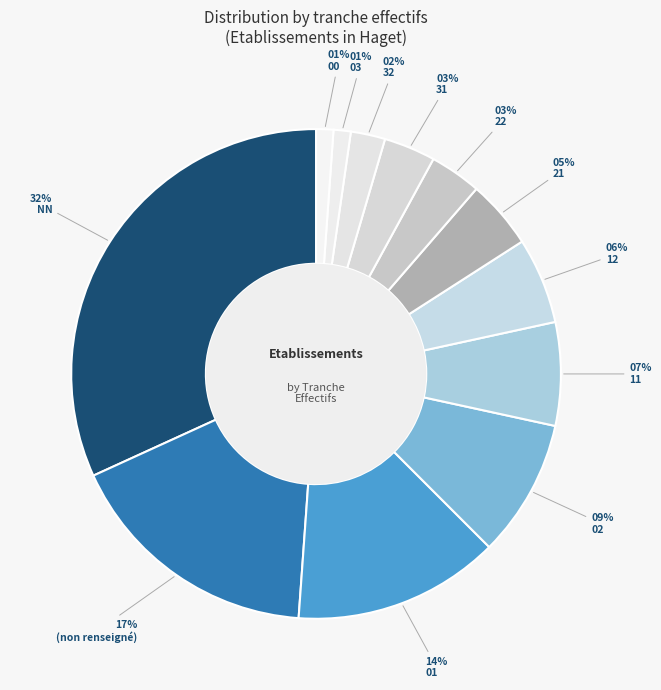

To the nearest percent, what is the difference between the largest and smallest slice percentages?

31%